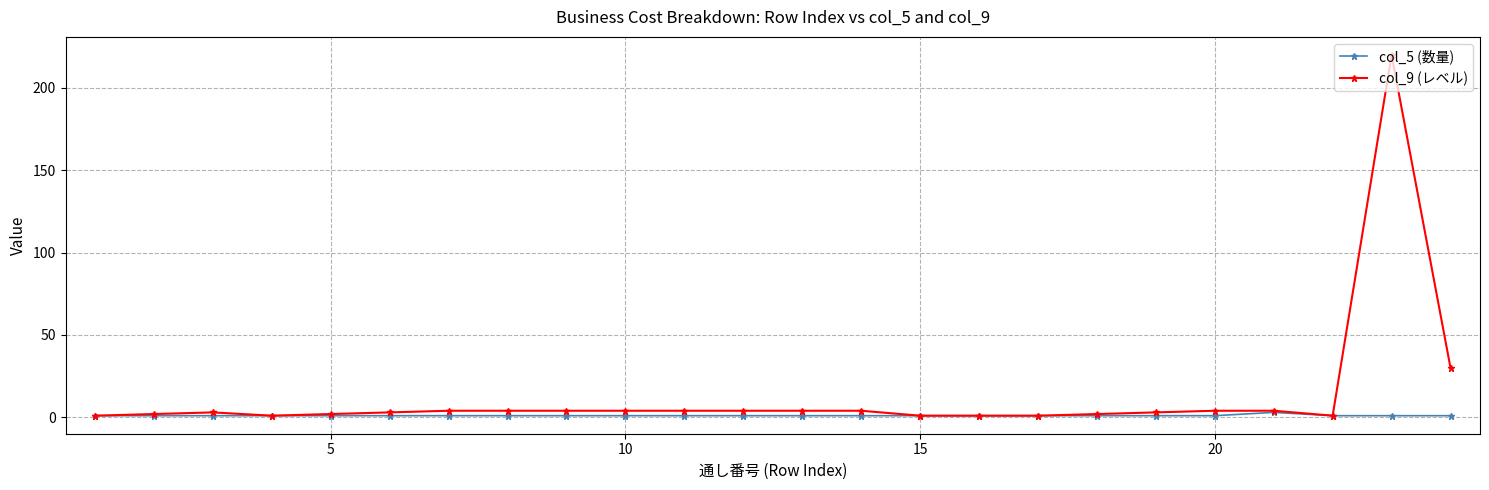

What is the highest value of the col_9 (レベル) series?

220